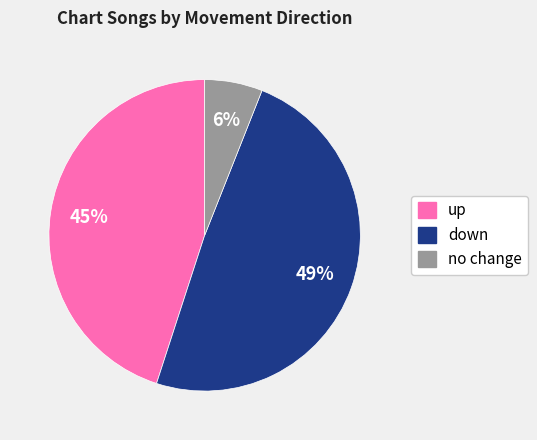

To the nearest percent, what is the average slice percentage?

33%